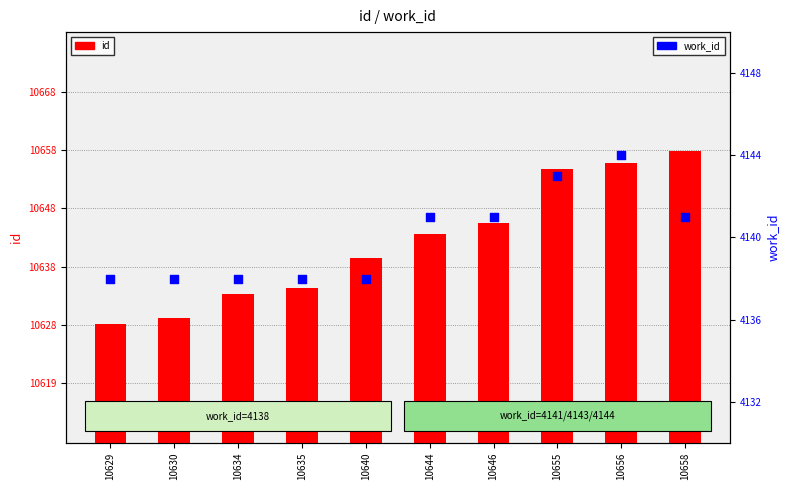

Is the value of id at 10646 greater than the value of work_id at 10640?

Yes